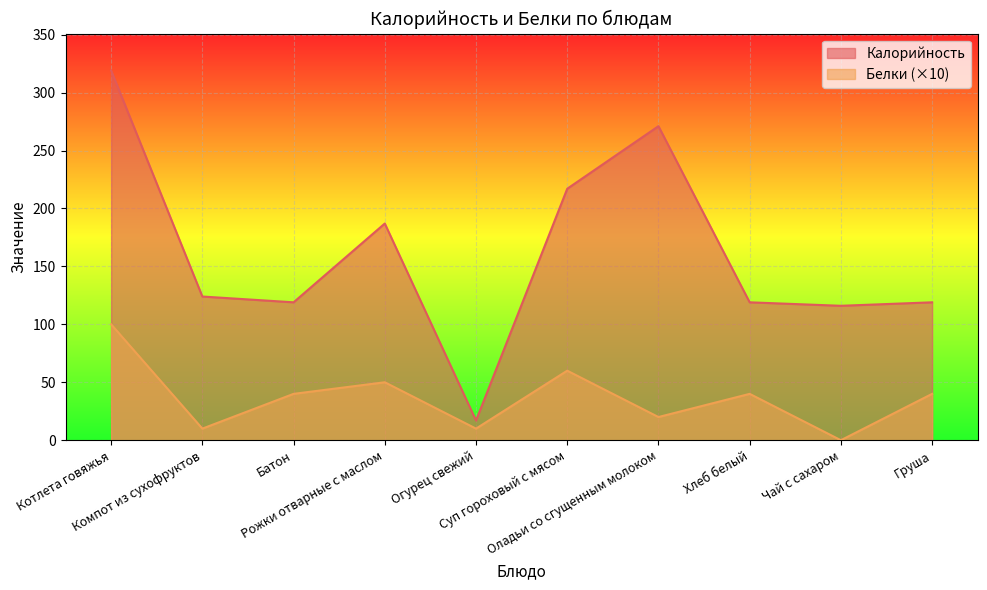

Reading left to right, what are all the values shown in this chart?

Калорийность: Котлета говяжья=319	Компот из сухофруктов=124	Батон=119	Рожки отварные с маслом=187	Огурец свежий=17	Суп гороховый с мясом=217	Оладьи со сгущенным молоком=271	Хлеб белый=119	Чай с сахаром=116	Груша=119
Белки: Котлета говяжья=100	Компот из сухофруктов=10	Батон=40	Рожки отварные с маслом=50	Огурец свежий=10	Суп гороховый с мясом=60	Оладьи со сгущенным молоком=20	Хлеб белый=40	Чай с сахаром=0	Груша=40